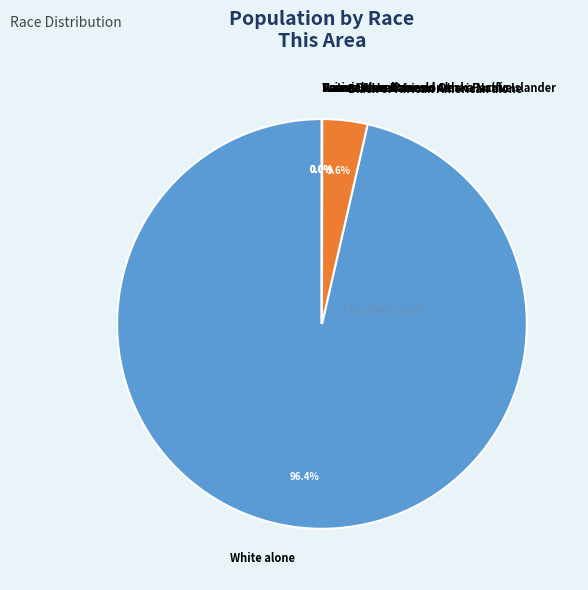

Which category has the biggest portion of the pie?

White alone